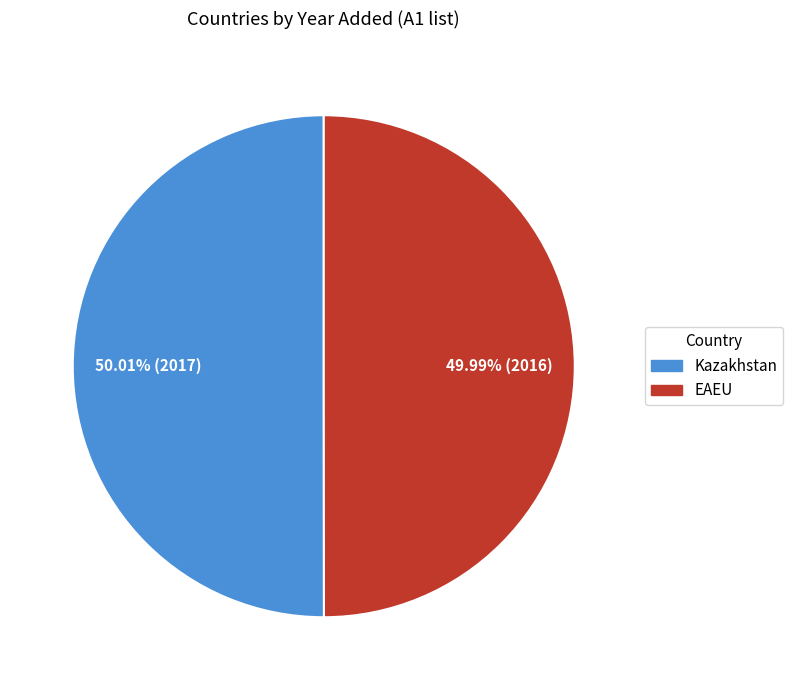

What percentage is the Kazakhstan slice, to the nearest percent?

50%